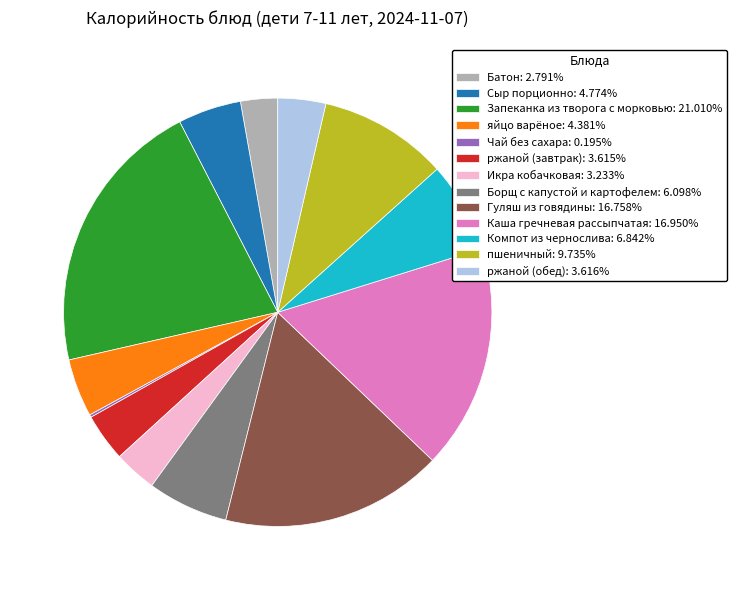

True or false: Каша гречневая рассыпчатая accounts for 25% of the total.

False